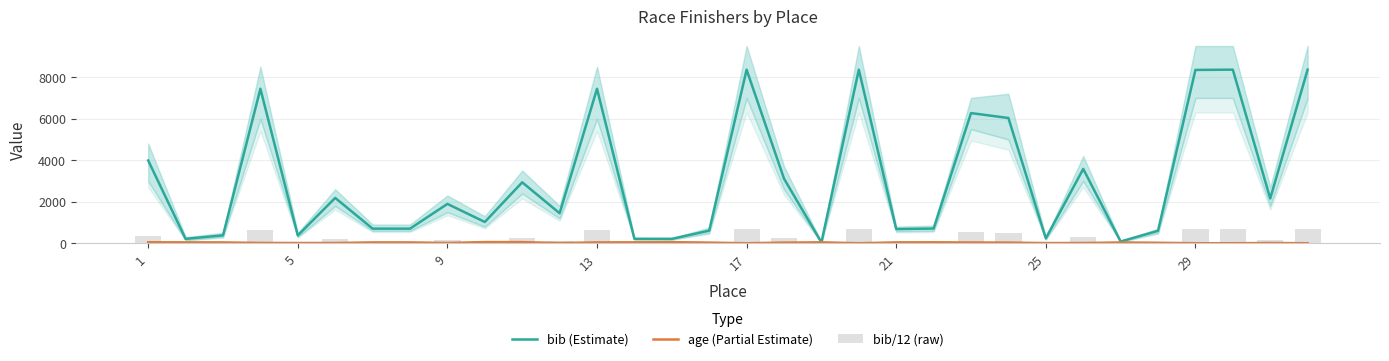

Reading left to right, what are all the values shown in this chart?

bib (Estimate): 3985.0	211.0	380.0	7438.0	375.0	2184.0	703.0	702.0	1894.0	1024.0	2934.0	1446.0	7439.0	213.0	210.0	608.0	8358.0	3110.0	43.0	8359.0	683.0	709.0	6269.0	6032.0	234.0	3579.0	84.0	599.0	8348.0	8360.0	2156.0	8361.0
age (Partial Estimate): 47.0	44.0	41.0	15.0	12.0	12.0	41.0	41.0	14.0	56.0	54.0	12.0	40.0	45.0	52.0	32.0	0.0	32.0	45.0	0.0	42.0	46.0	37.0	32.0	8.0	11.0	39.0	23.0	0.0	0.0	13.0	0.0
bib/12 (raw): 332.1	17.6	31.7	619.8	31.2	182.0	58.6	58.5	157.8	85.3	244.5	120.5	619.9	17.8	17.5	50.7	696.5	259.2	3.6	696.6	56.9	59.1	522.4	502.7	19.5	298.2	7.0	49.9	695.7	696.7	179.7	696.8